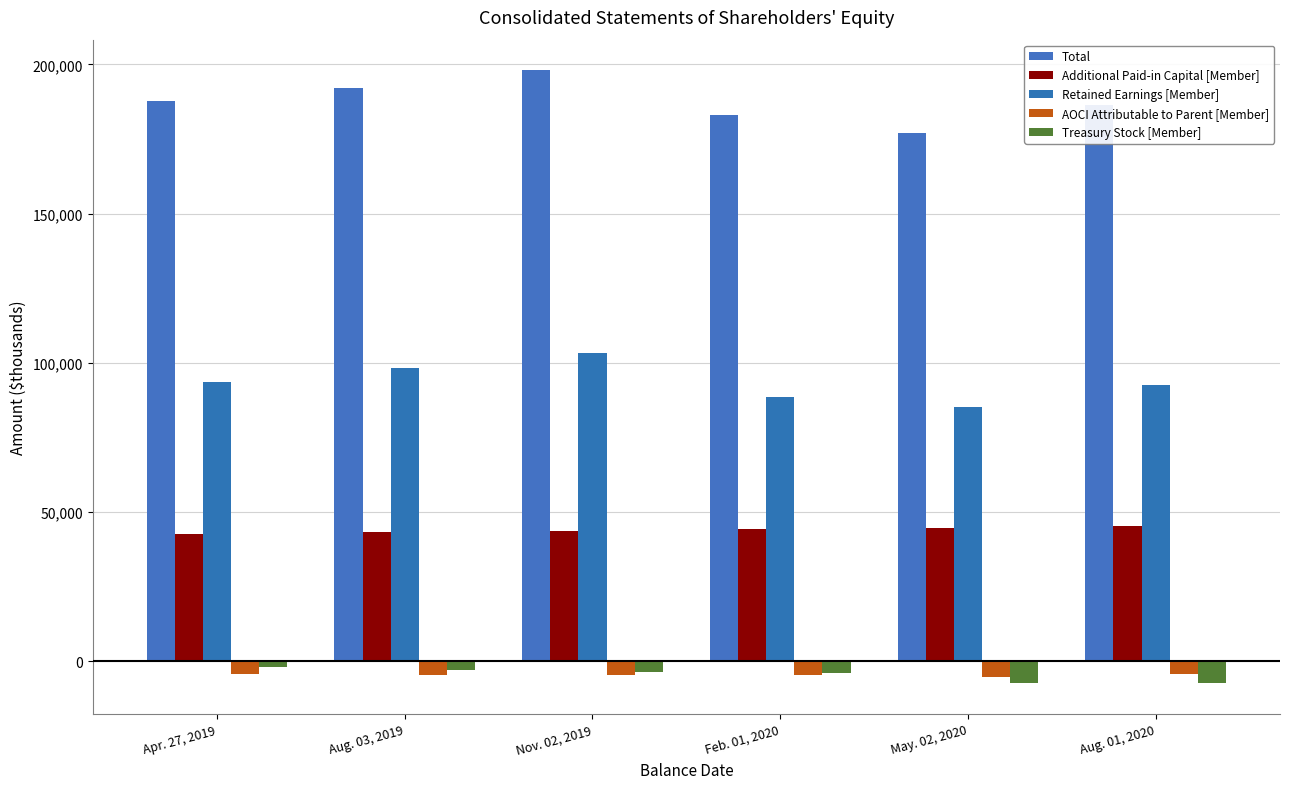

What is the difference between the maximum and minimum values in the Retained Earnings [Member] series?

18307